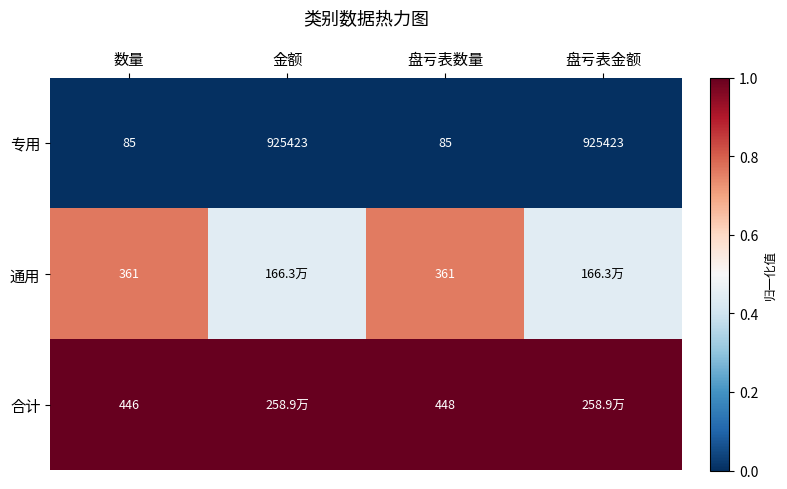

At 数量, list the series in order from smallest to largest.

专用, 通用, 合计